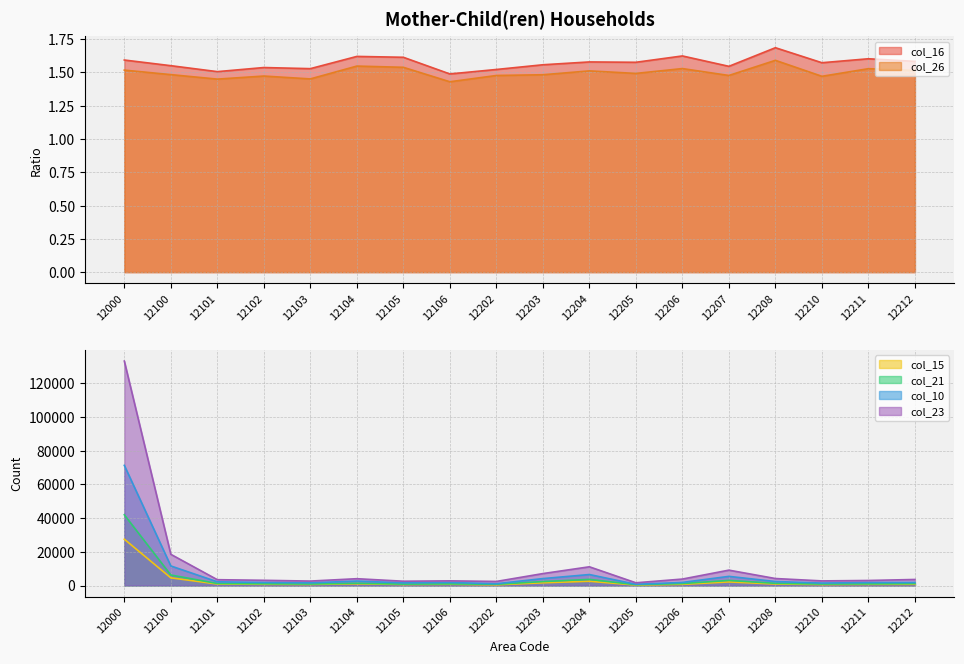

Between 12204 and 12207, which is larger?

12204